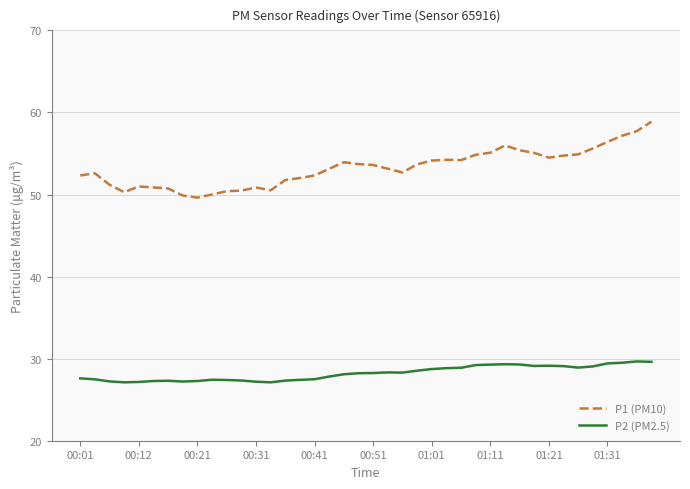

Which series has the largest total across all categories?

P1 (PM10)